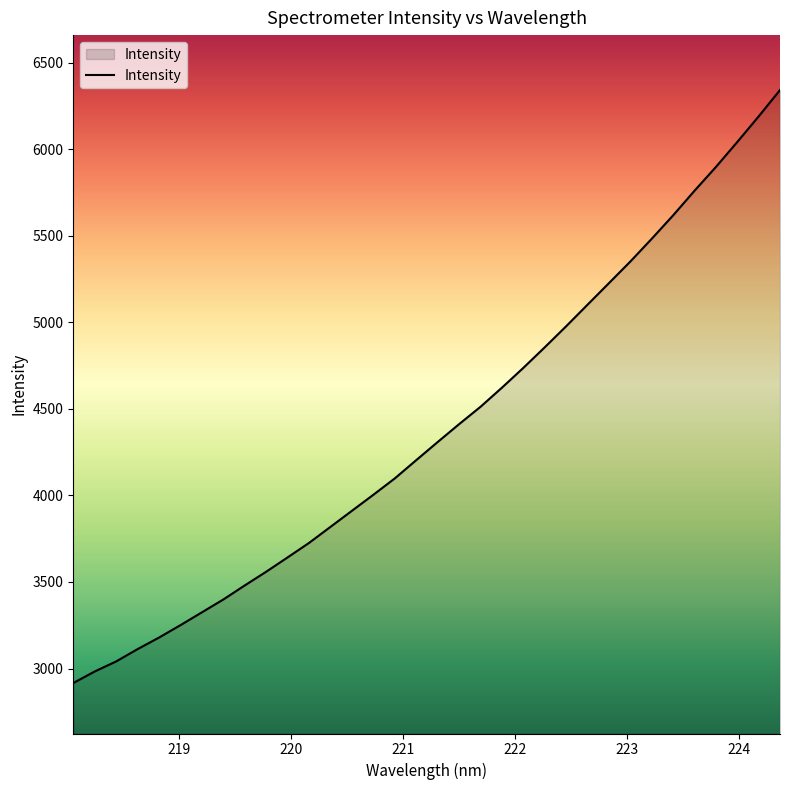

What is the greatest value displayed?

6343.2